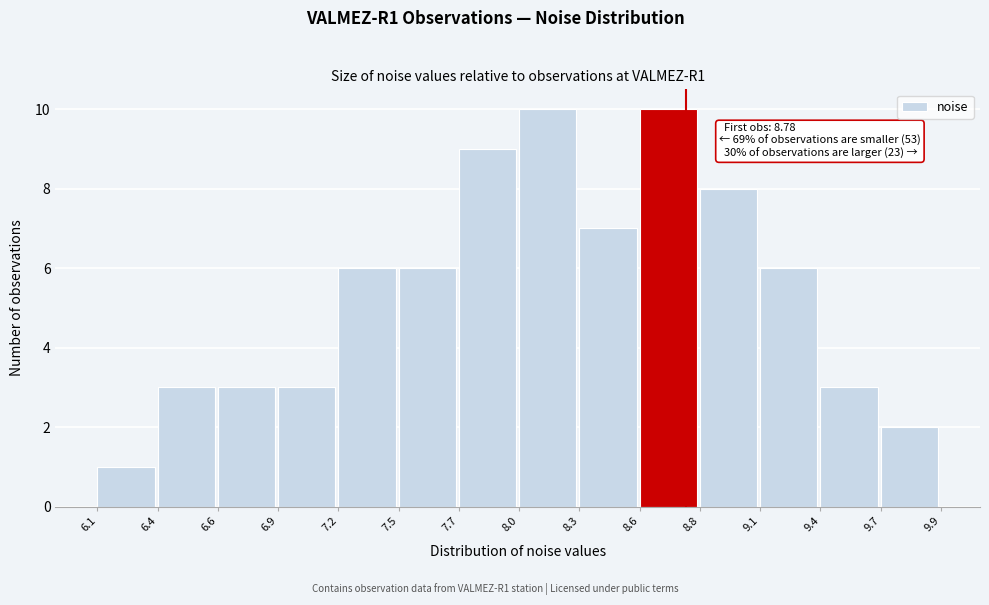

Reading left to right, transcribe all the data shown in this chart.

6.1=1	6.4=3	6.6=3	6.9=3	7.2=6	7.5=6	7.7=9	8.0=10	8.3=7	8.6=10	8.8=8	9.1=6	9.4=3	9.7=2